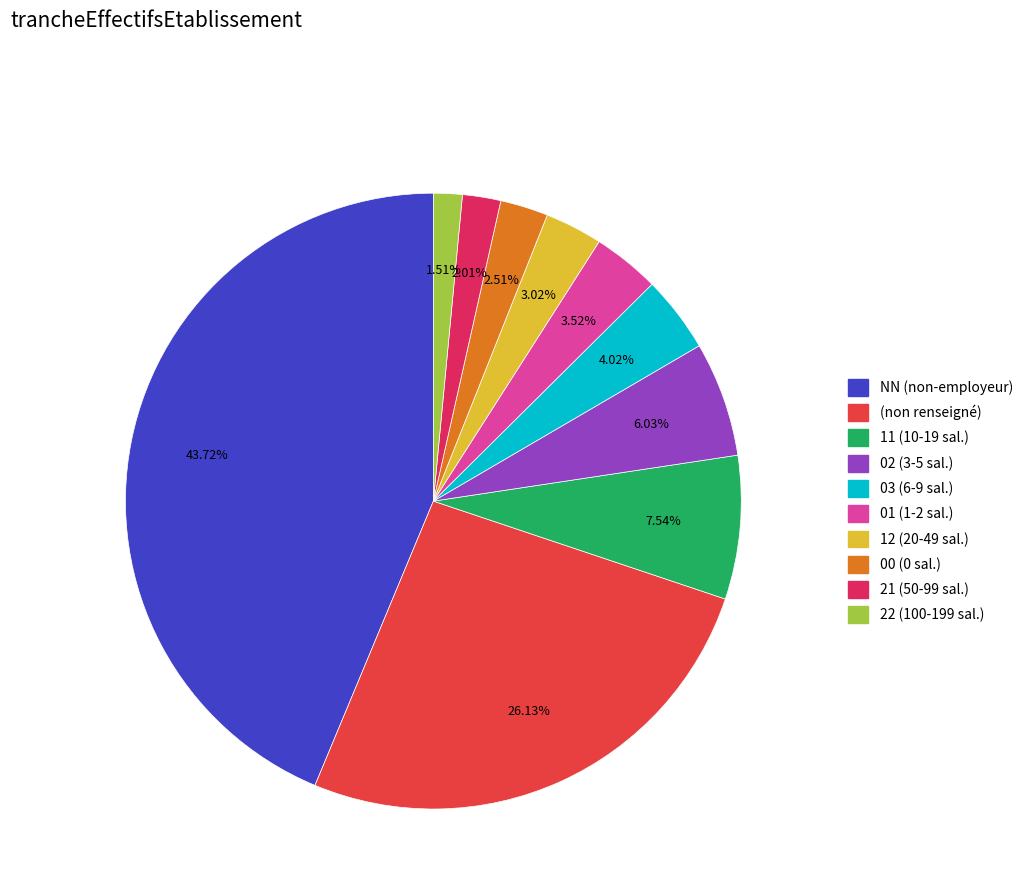

To the nearest percent, what is the difference between the largest and smallest slice percentages?

42%